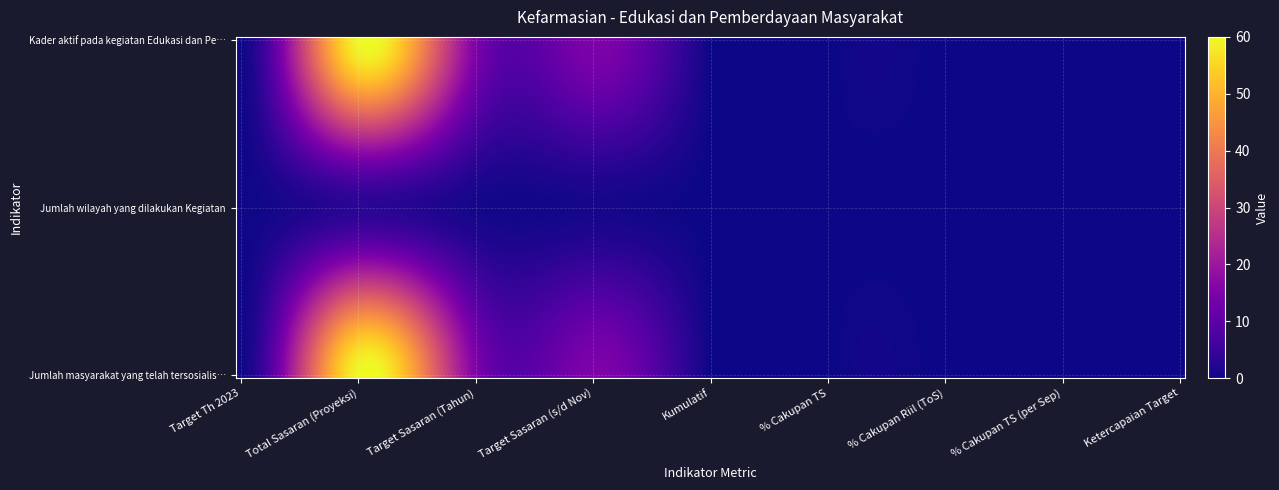

Reading left to right, list all the values displayed in this chart.

Kader aktif pada kegiatan Edukasi dan Pemberdayaan: 0.2	60.0	15.0	15.0	0.0	0.0	0.0	0.0	0.0
Jumlah wilayah yang dilakukan Kegiatan: 0.2	3.0	0.8	0.8	0.0	0.0	0.0	0.0	0.0
Jumlah masyarakat yang telah tersosialisasi: 0.2	60.0	15.0	15.0	0.0	0.0	0.0	0.0	0.0